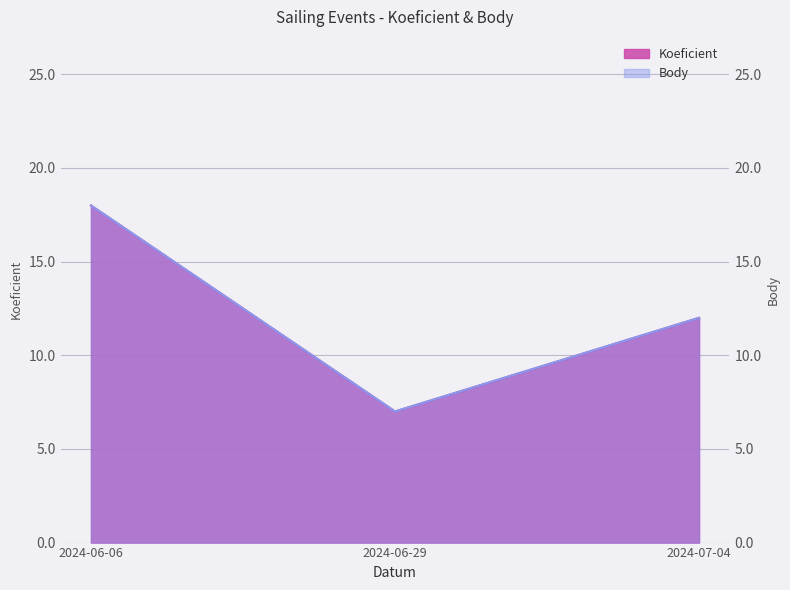

Reading right to left, transcribe all the data shown in this chart.

Koeficient: 2024-07-04=12	2024-06-29=7	2024-06-06=18
Body: 2024-07-04=12	2024-06-29=7	2024-06-06=18